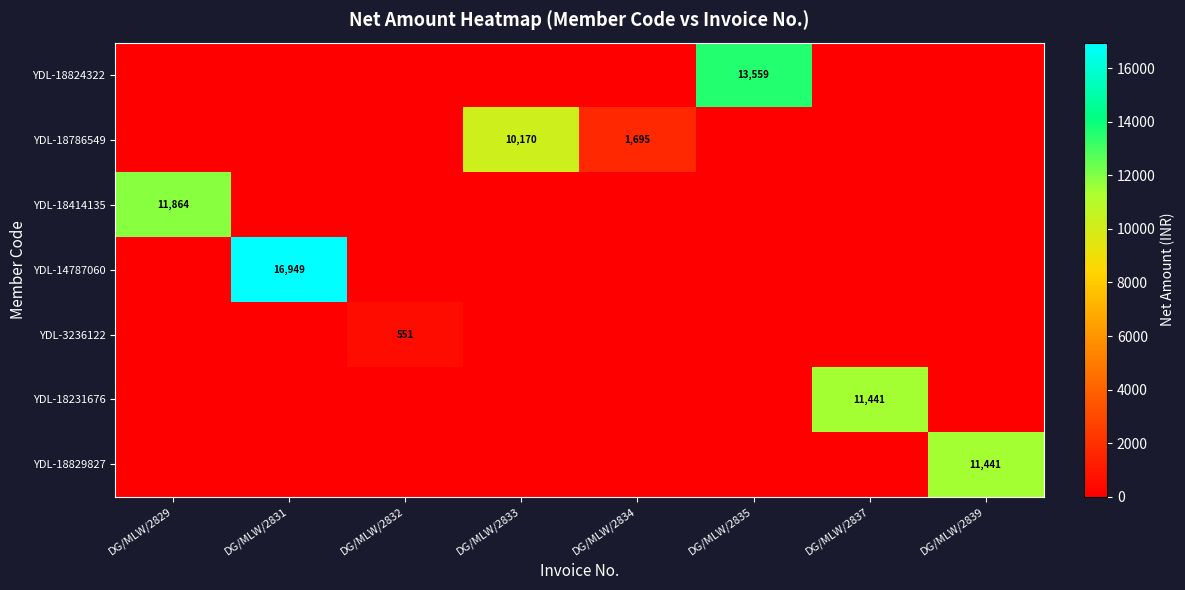

Rank the categories by YDL-18414135 value from highest to lowest.

DG/MLW/2829, DG/MLW/2831, DG/MLW/2832, DG/MLW/2833, DG/MLW/2834, DG/MLW/2835, DG/MLW/2837, DG/MLW/2839